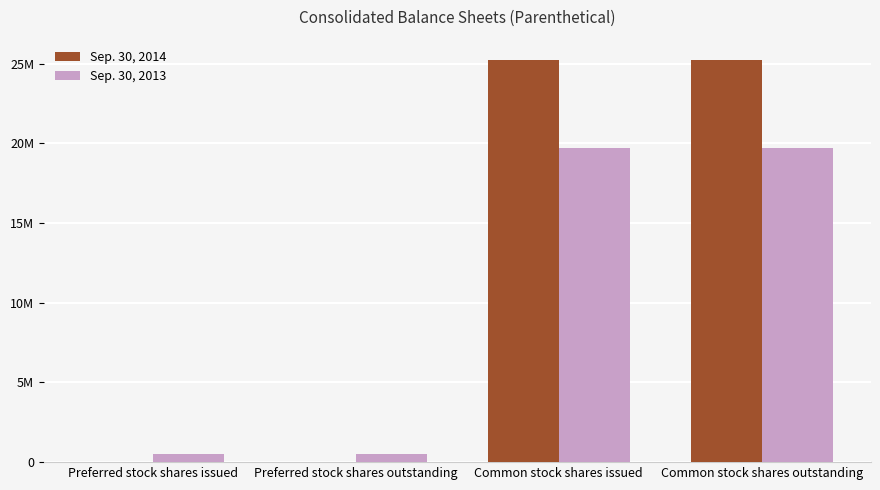

Which category has the lowest value in the Sep. 30, 2014 series?

Preferred stock shares issued